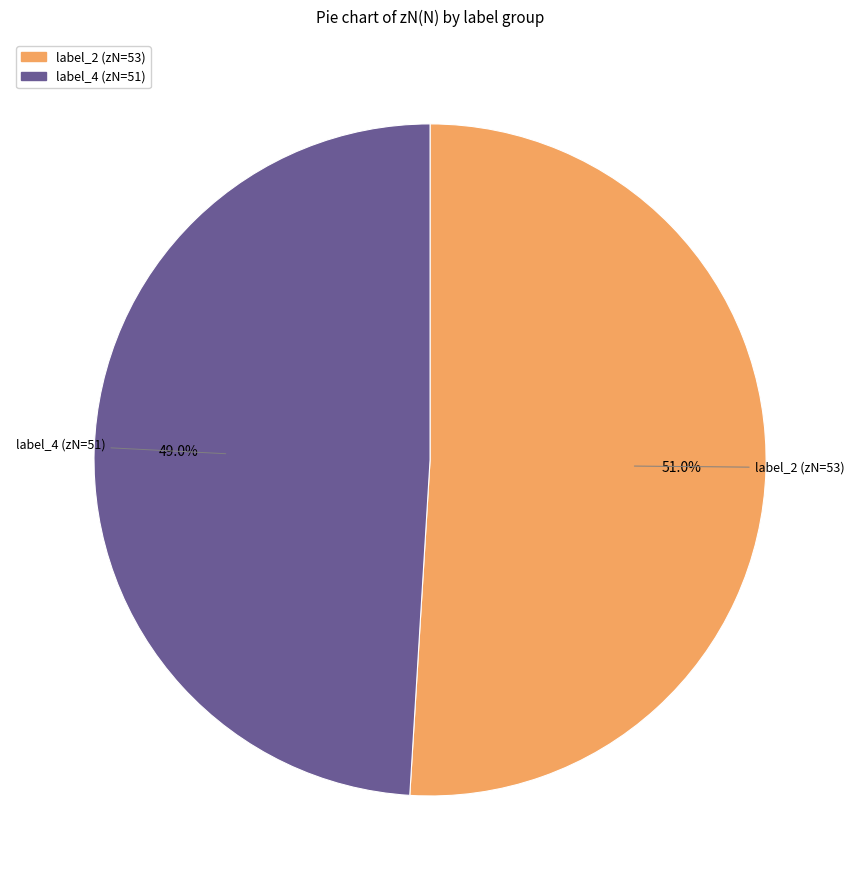

Count the number of slices in the pie.

2